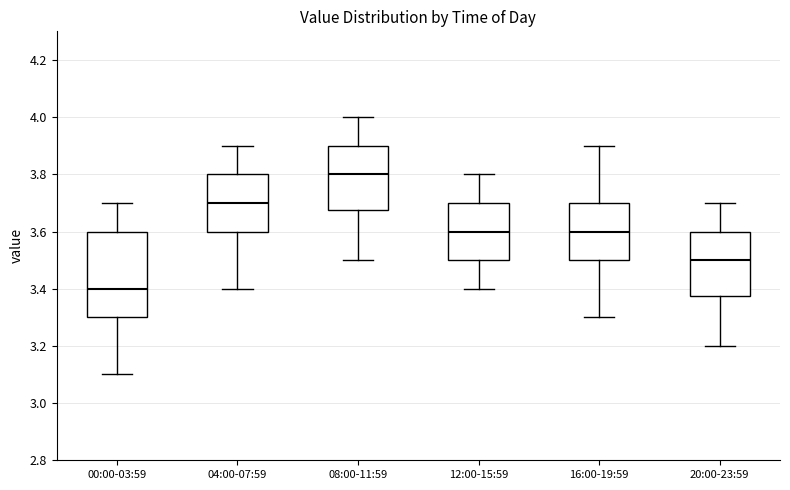

Reading left to right, read every box against the y-axis: the position of its median line, the range the box covers, and the ends of its whiskers. The values are not printed on the chart, so give them approximately, as read against the axis.

00:00-03:59: median 3.40, box 3.30 to 3.60, whiskers 3.10 to 3.70
04:00-07:59: median 3.70, box 3.60 to 3.80, whiskers 3.40 to 3.90
08:00-11:59: median 3.80, box 3.68 to 3.90, whiskers 3.50 to 4.00
12:00-15:59: median 3.60, box 3.50 to 3.70, whiskers 3.40 to 3.80
16:00-19:59: median 3.60, box 3.50 to 3.70, whiskers 3.30 to 3.90
20:00-23:59: median 3.50, box 3.38 to 3.60, whiskers 3.20 to 3.70